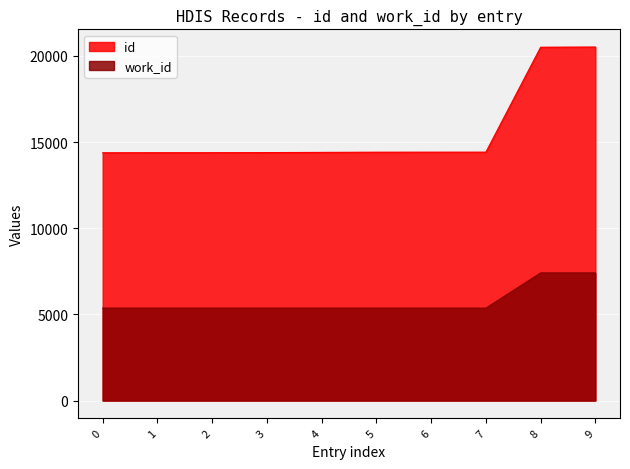

Read the id value at 2, to the nearest 50.

14400